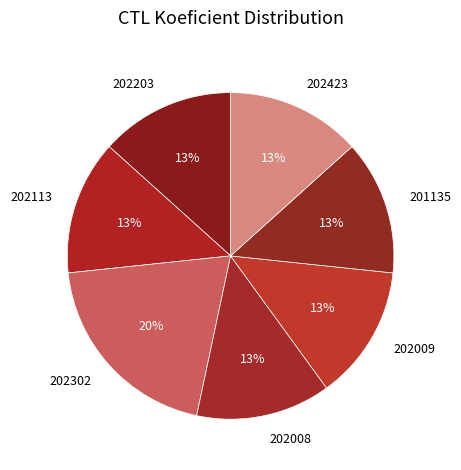

Approximately how many times larger is the value at 202008 compared to 202009?

1.0